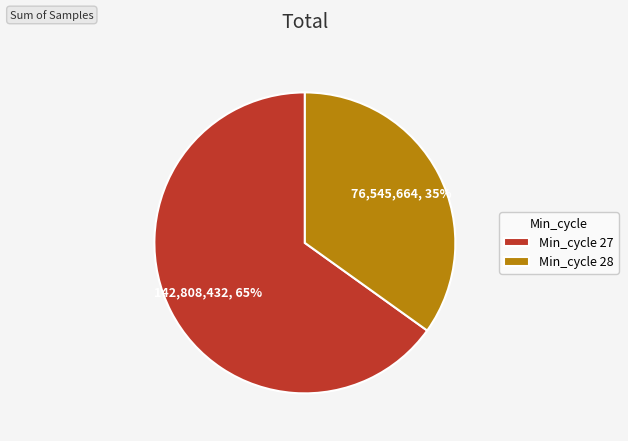

To the nearest percent, what is the average slice percentage?

50%